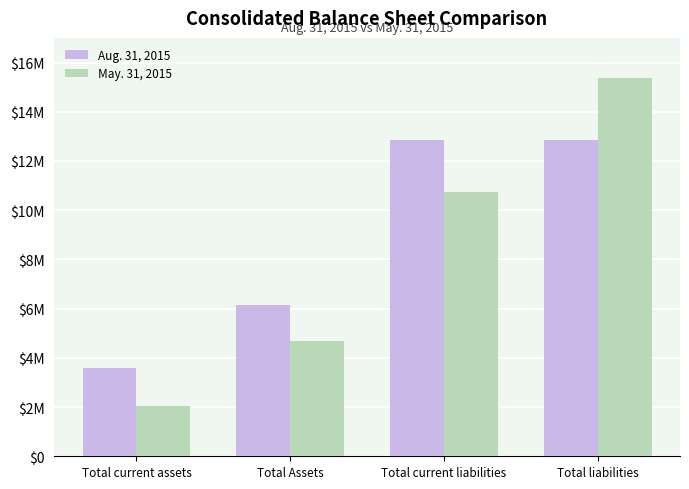

At which category is the sum across all series the highest?

Total liabilities